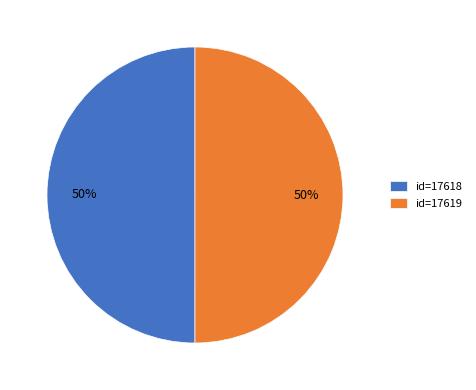

Count the number of slices in the pie.

2